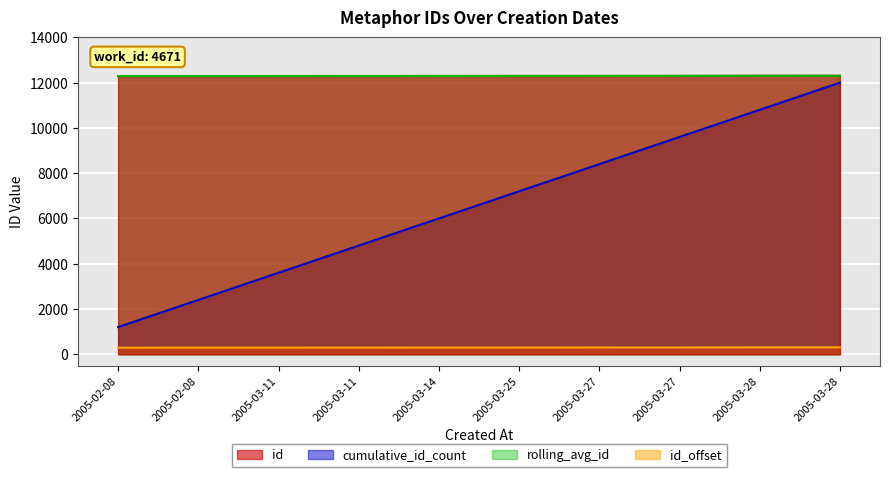

How many series are shown in this chart?

4